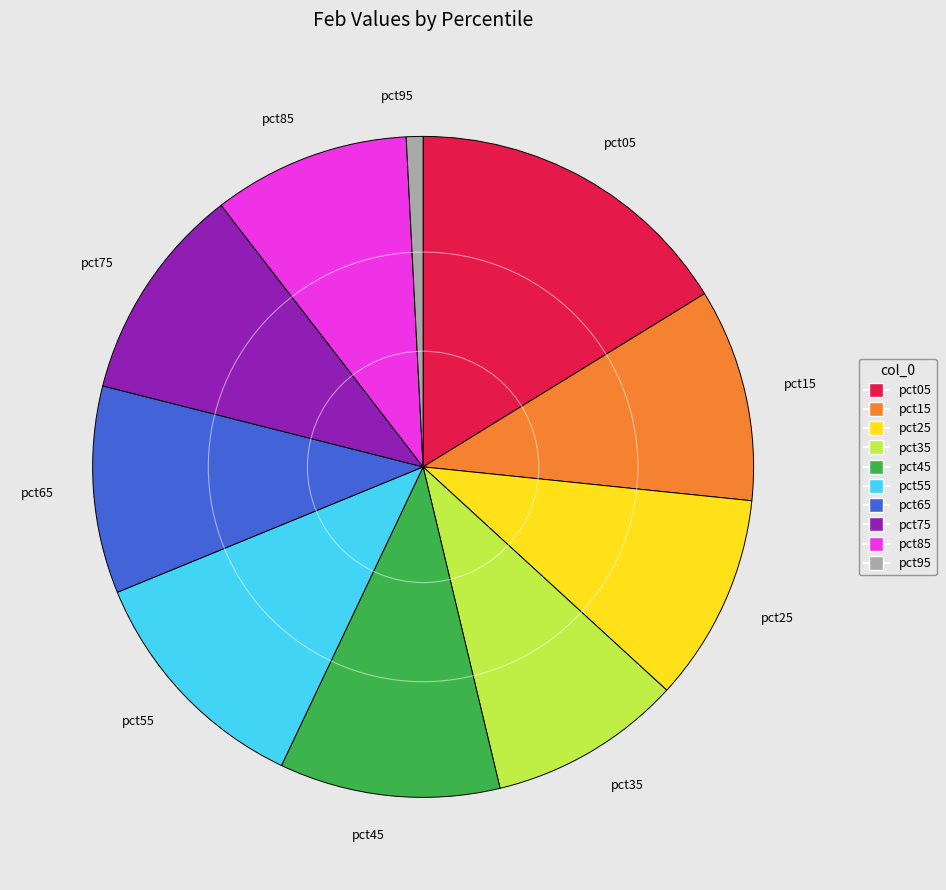

Is the sum of pct05 and pct35 greater than half?

No